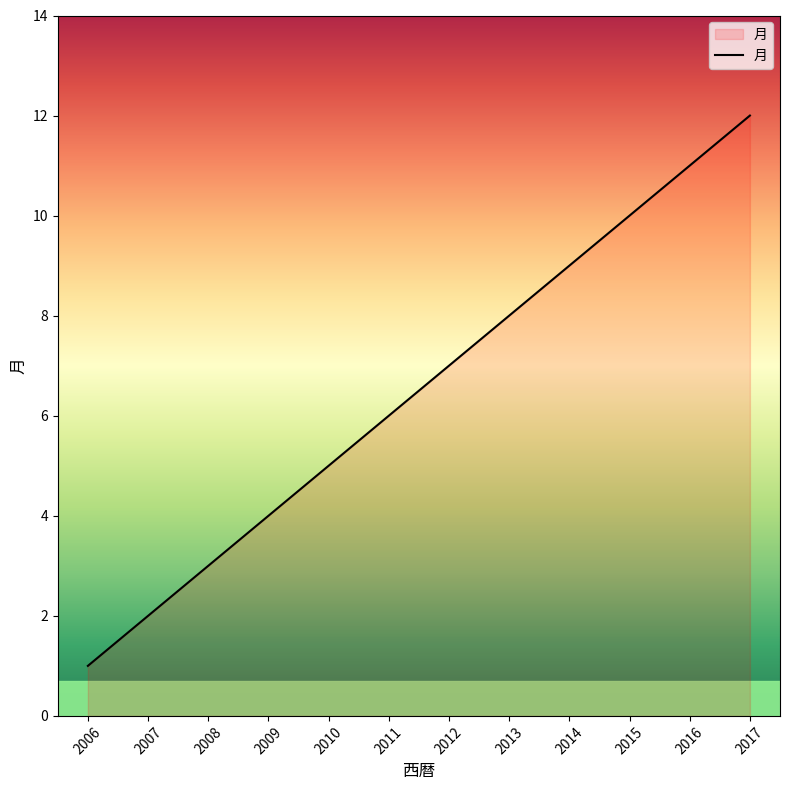

How many lines are shown in the chart?

1